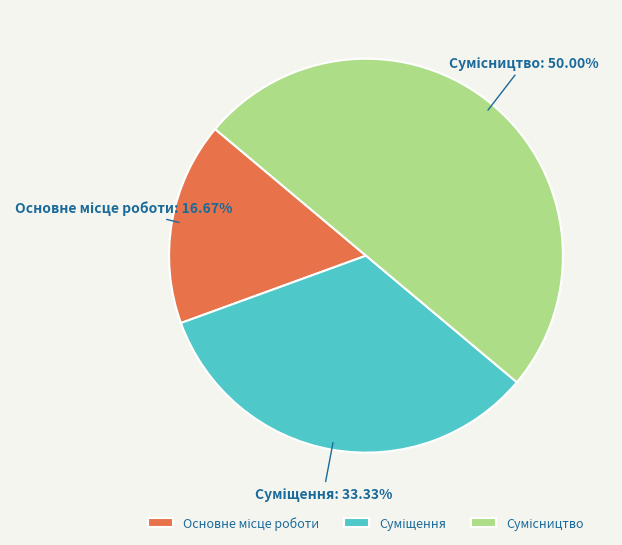

To the nearest percent, what portion does Основне місце роботи represent?

17%